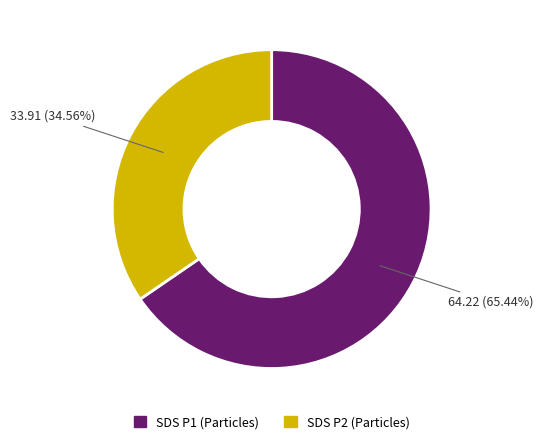

Is there any slice that represents more than half of the pie?

Yes